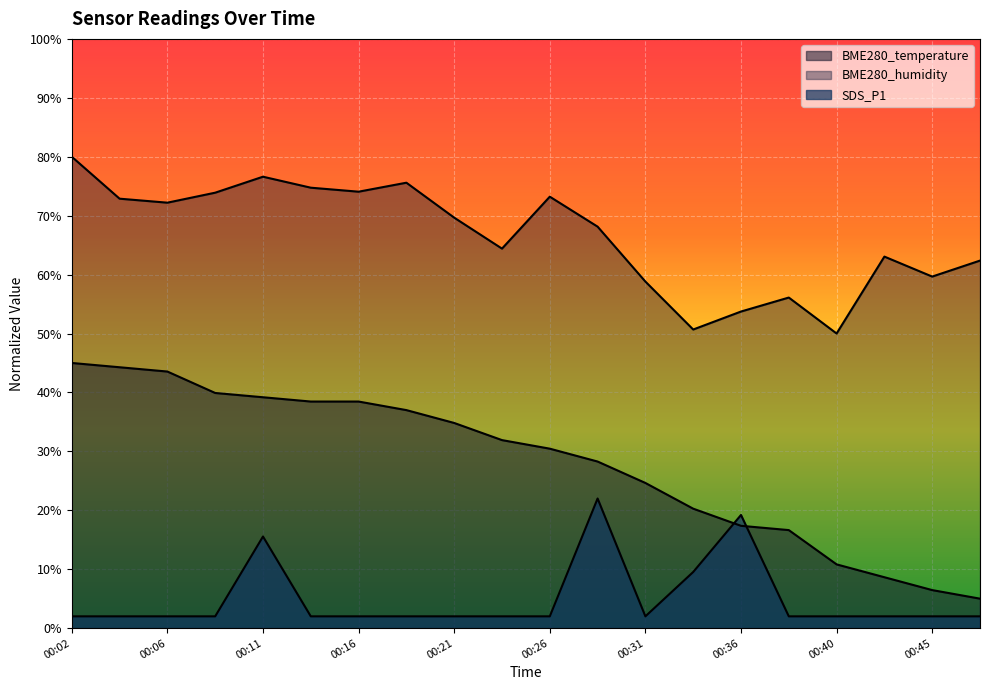

Which series has the widest spread of values?

BME280_temperature